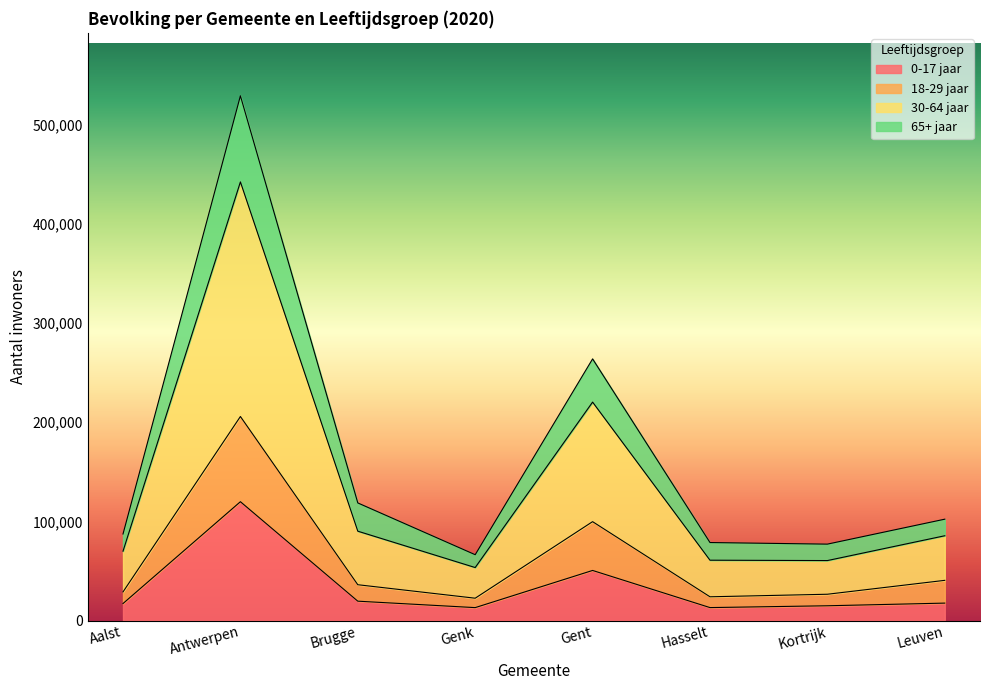

What is the maximum value for 0-17 jaar?

119897